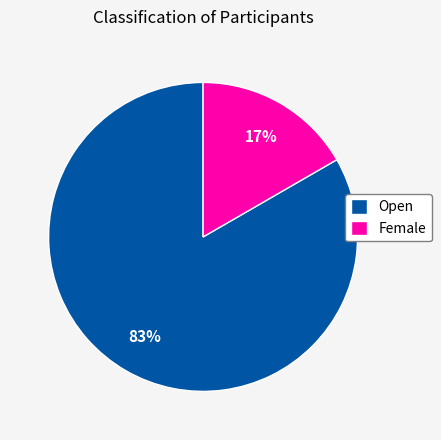

To the nearest percent, what percentage of the pie is Female?

17%